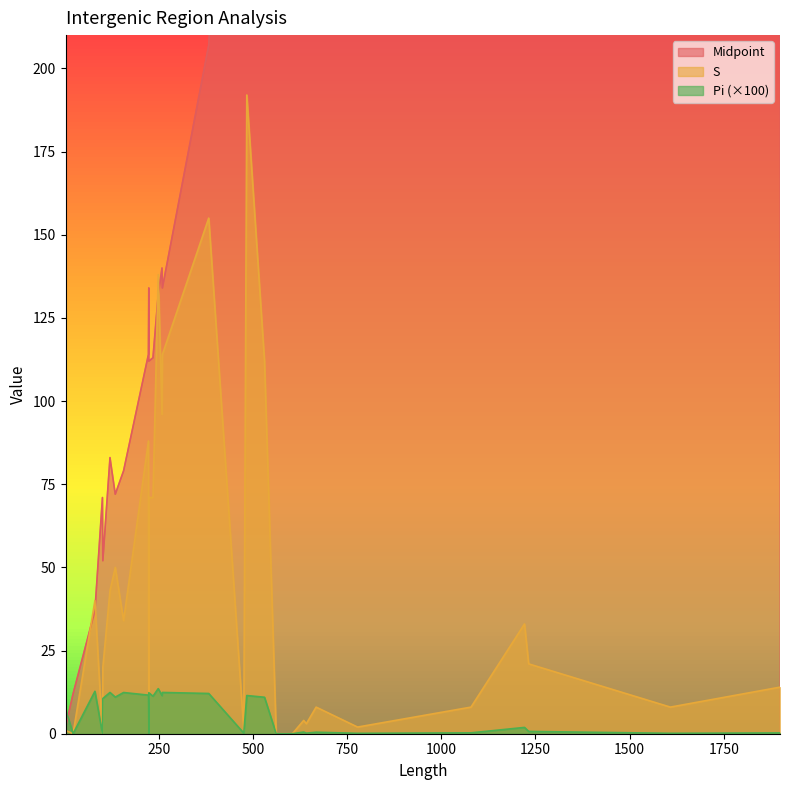

What is the label of the 5th point from the left?

635